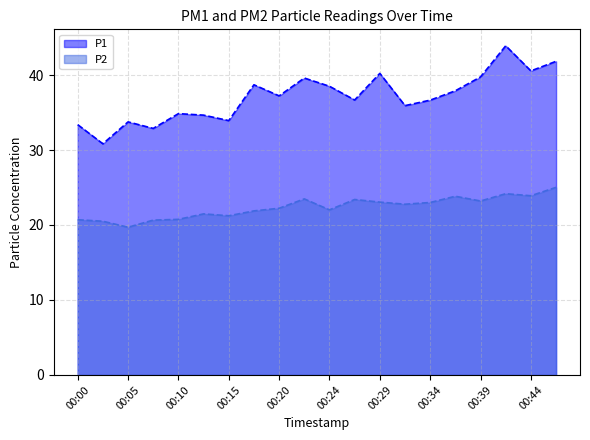

Which series has the largest total across all categories?

P1